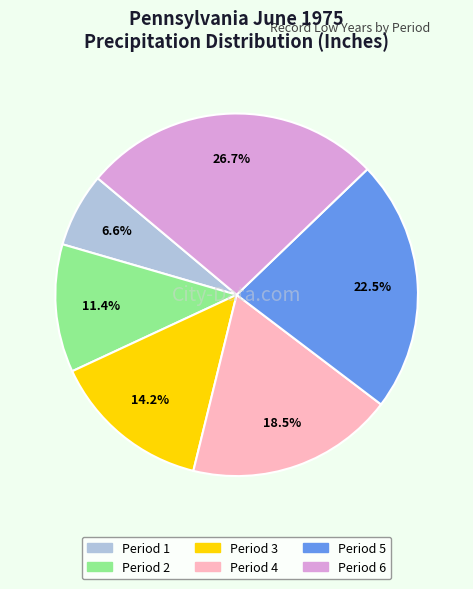

Is there any slice that represents more than half of the pie?

No